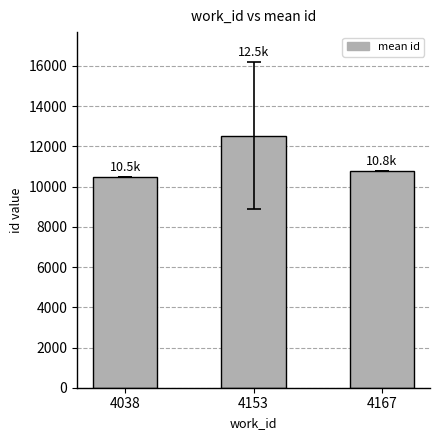

The chart shows a value of 10474.0 at 4038. True or false?

True